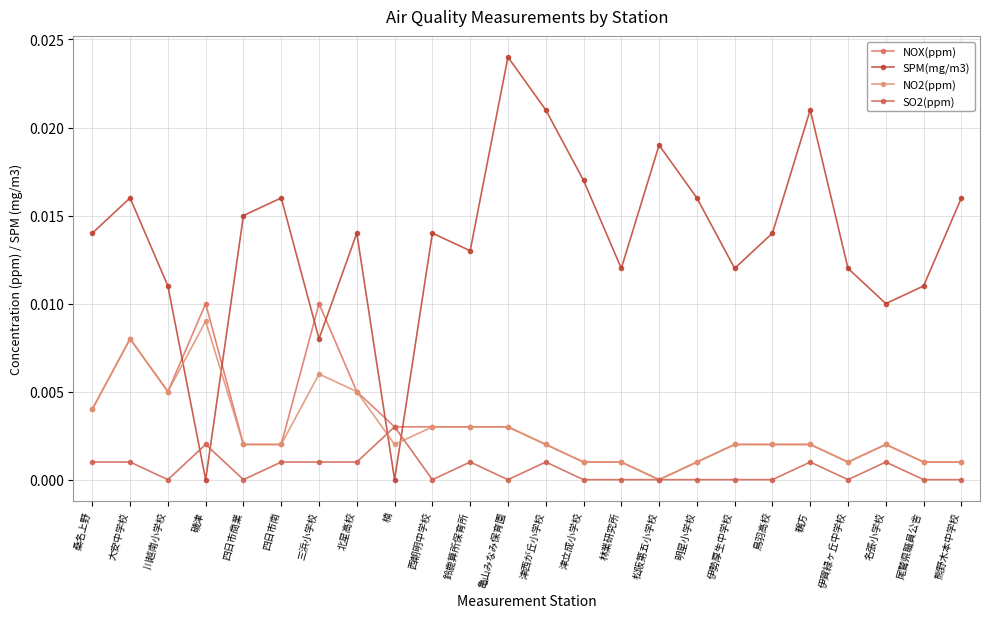

Is this an area chart (filled region under the line)?

No